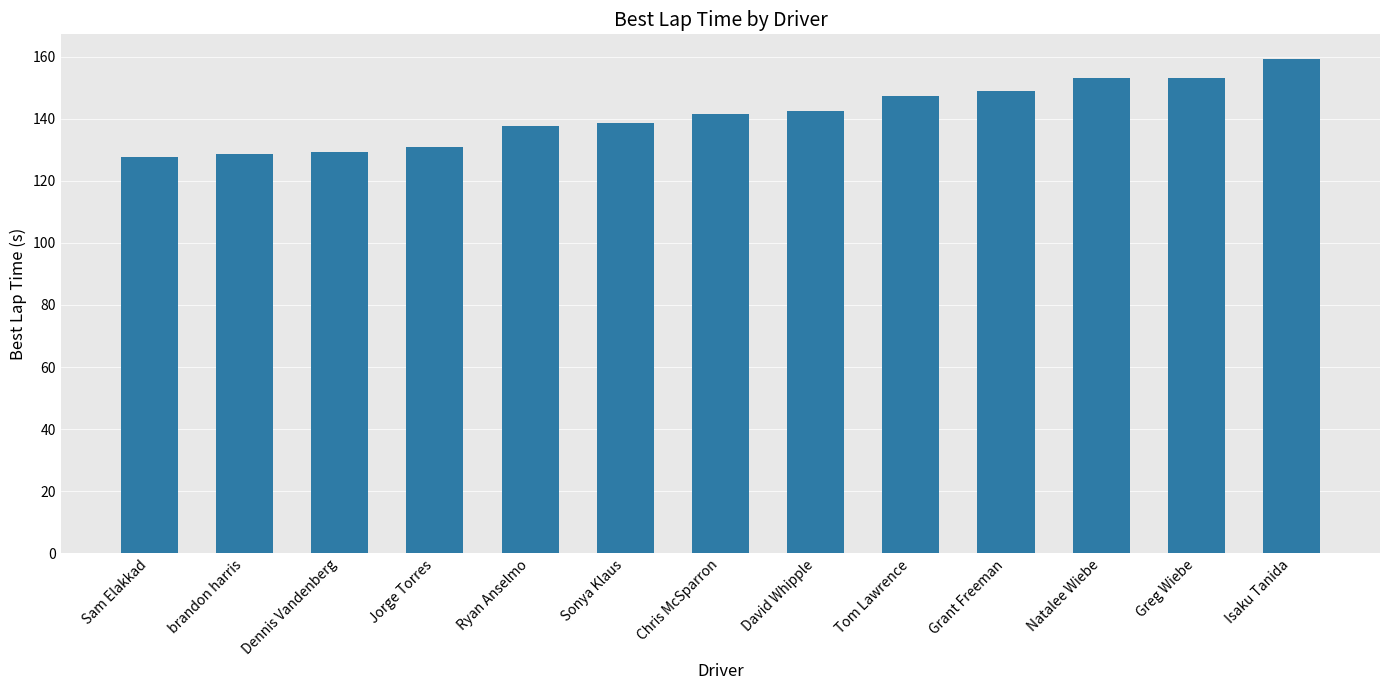

Between Dennis Vandenberg and Tom Lawrence, which is larger?

Tom Lawrence